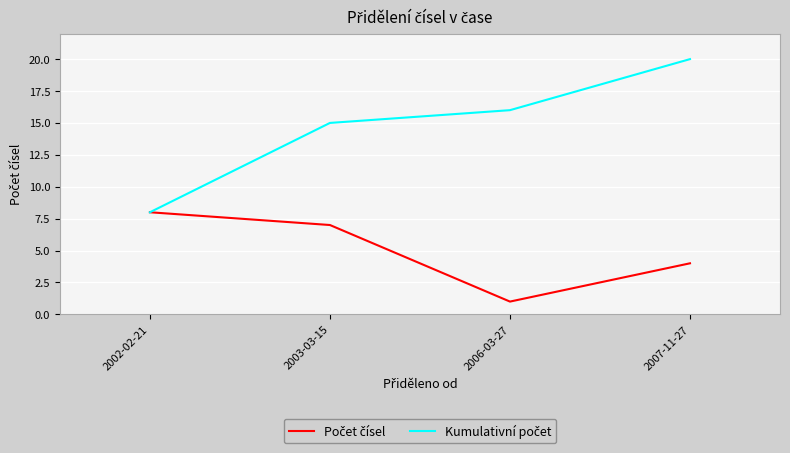

Which label corresponds to the smallest value in the chart?

2006-03-27